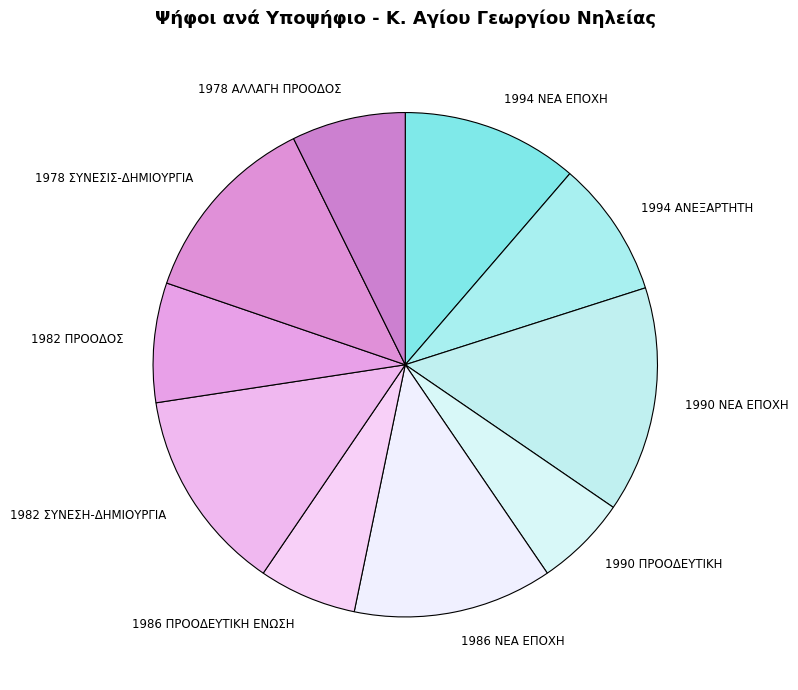

Does 1982 ΠΡΟΟΔΟΣ represent more than half of the total?

No